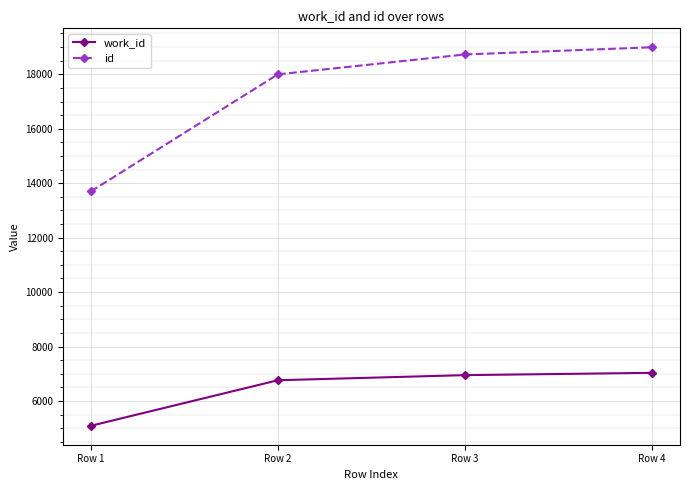

Is it true that id equals 3918 at Row 2?

False